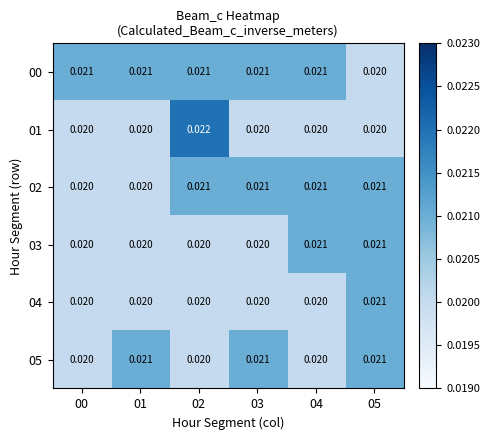

Is the value of 01 at 03 greater than the value of 02 at 03?

No